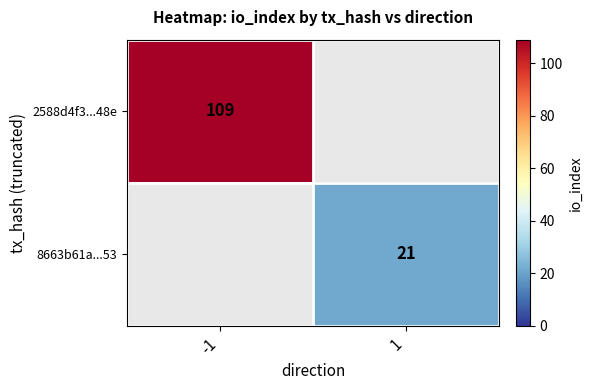

What is the total value across all series at 1?

21